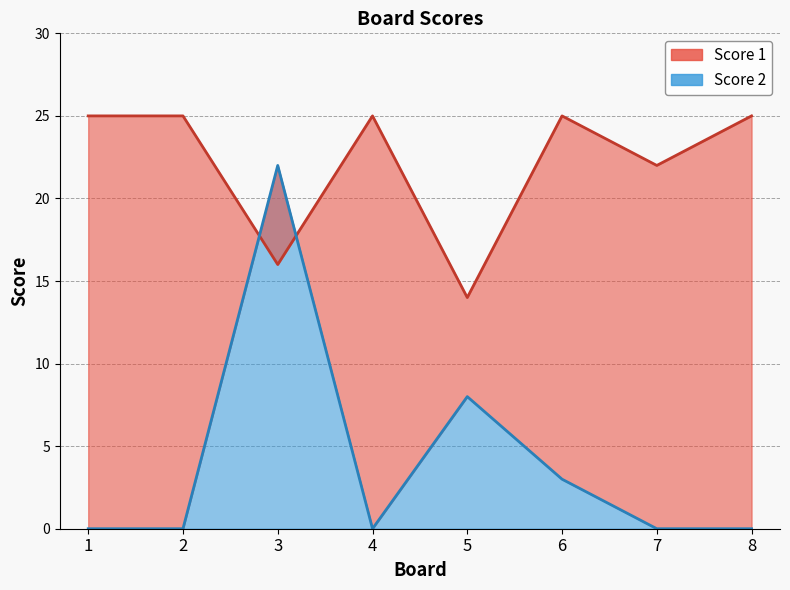

At which label does Score 2 reach its peak?

3